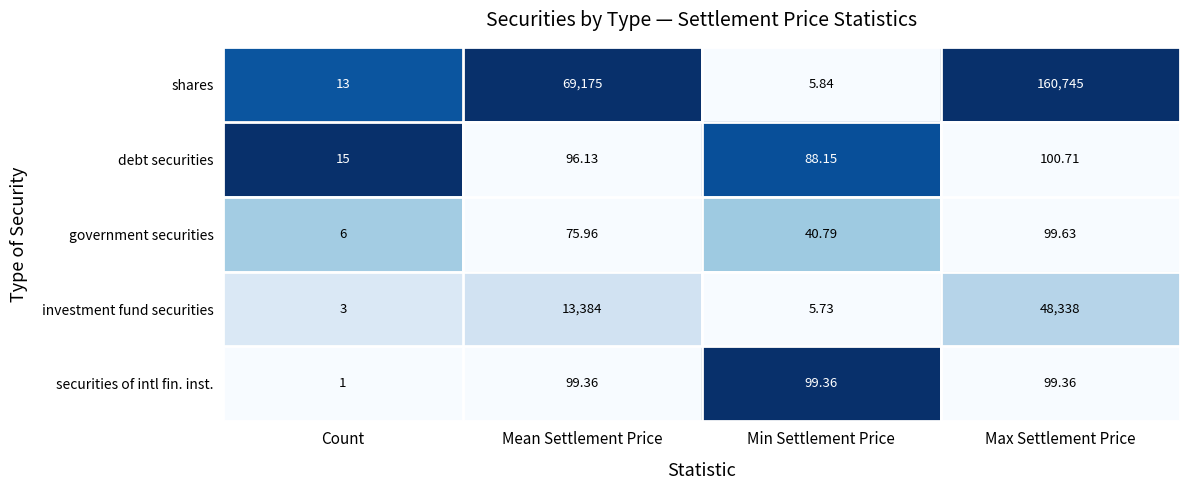

Between Mean Settlement Price and Max Settlement Price, which series saw the biggest shift?

shares